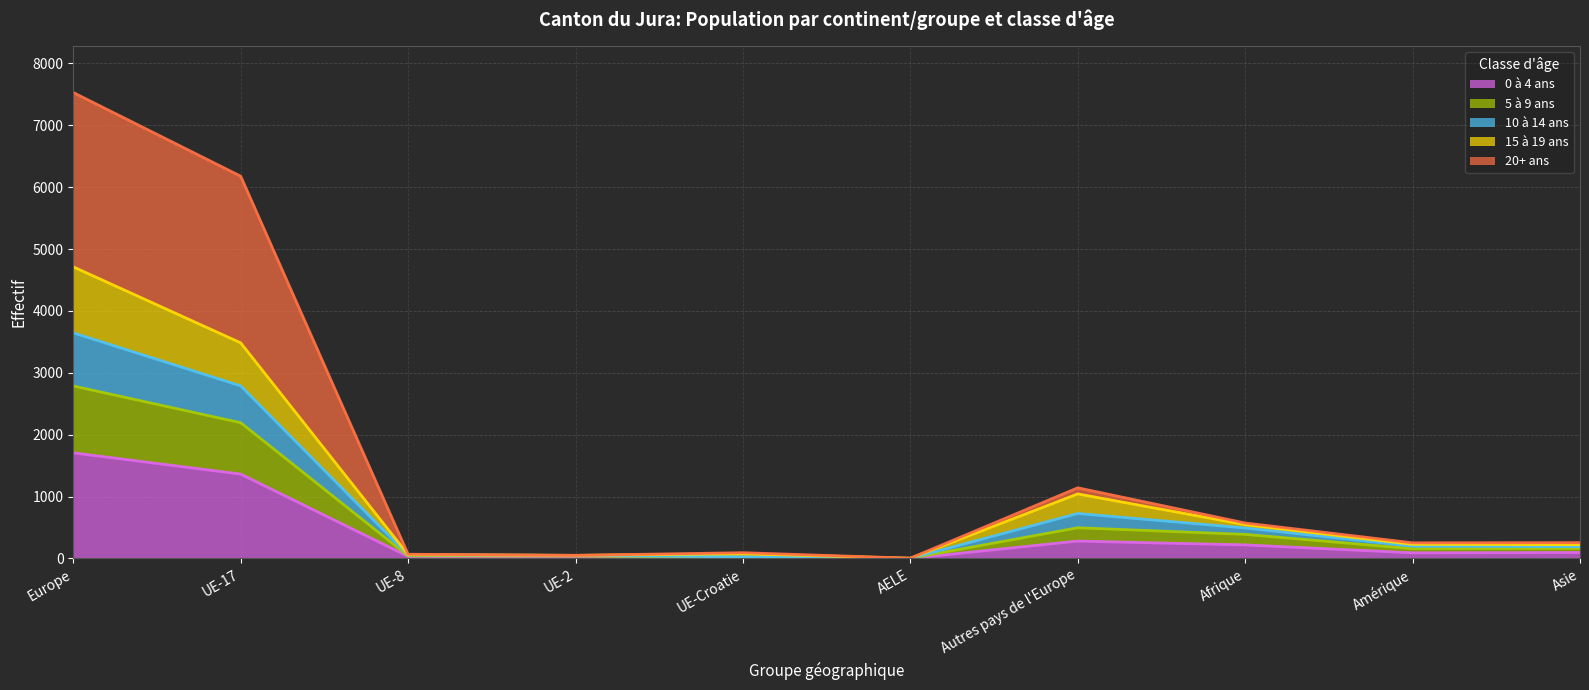

Is it true that 0 à 4 ans equals 280 at Autres pays de l'Europe?

True